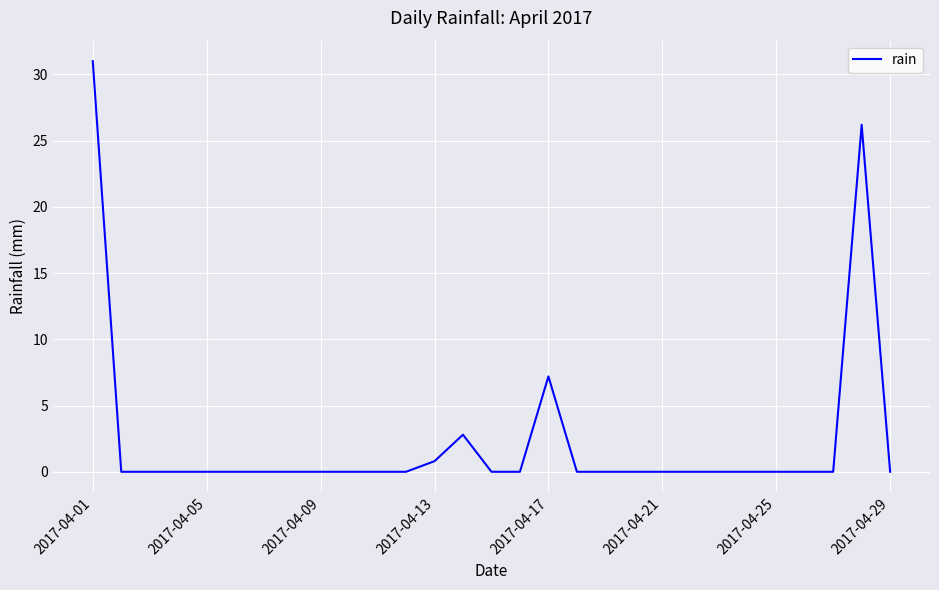

What is the maximum value shown in the chart?

31.0